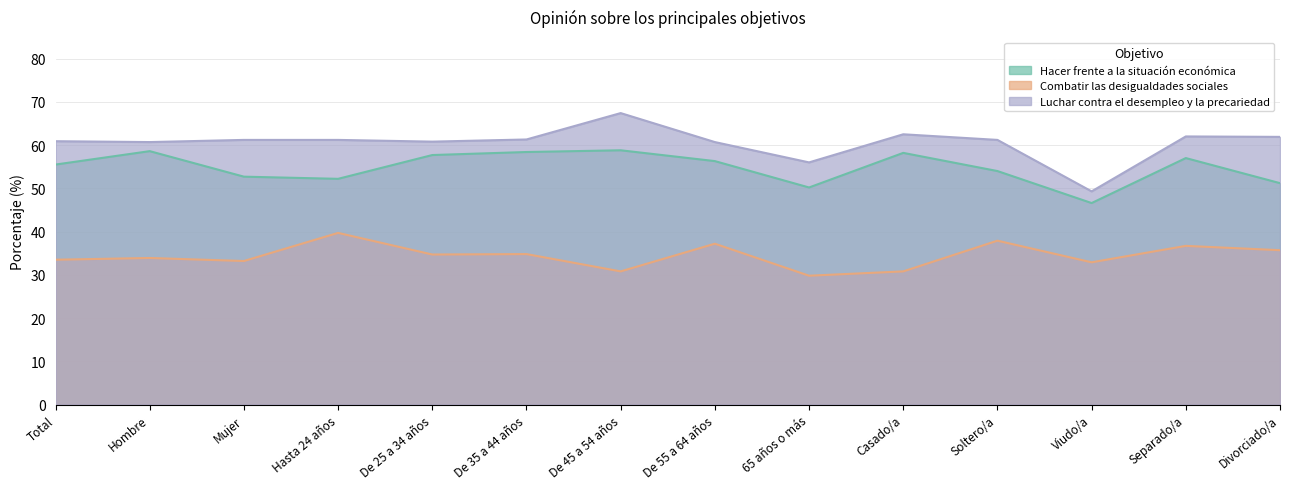

What is the value of the Combatir las desigualdades sociales point at the 12th from the left?

32.9